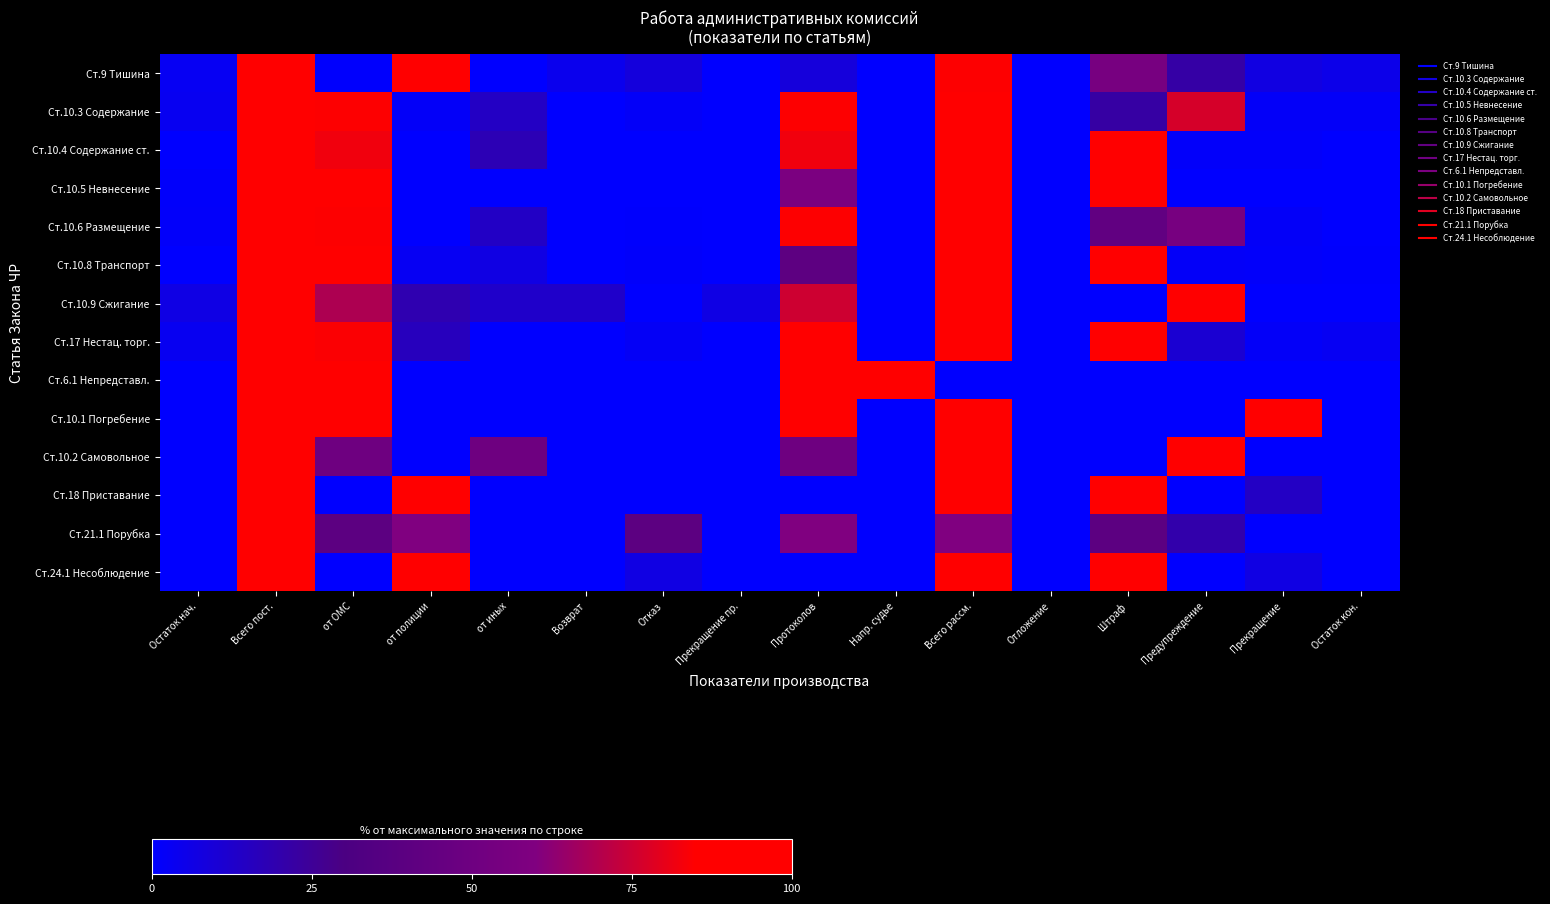

Which has a higher value, Отказ or Штраф?

Штраф